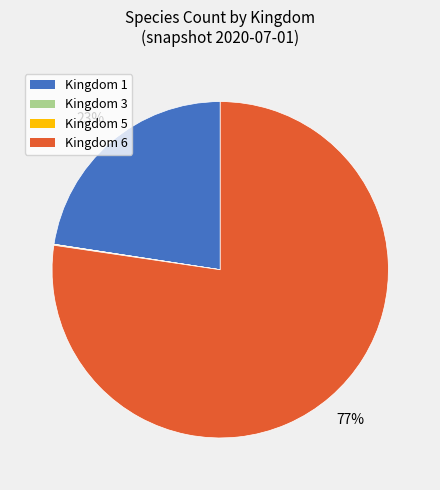

To the nearest percent, what is the average slice percentage?

25%